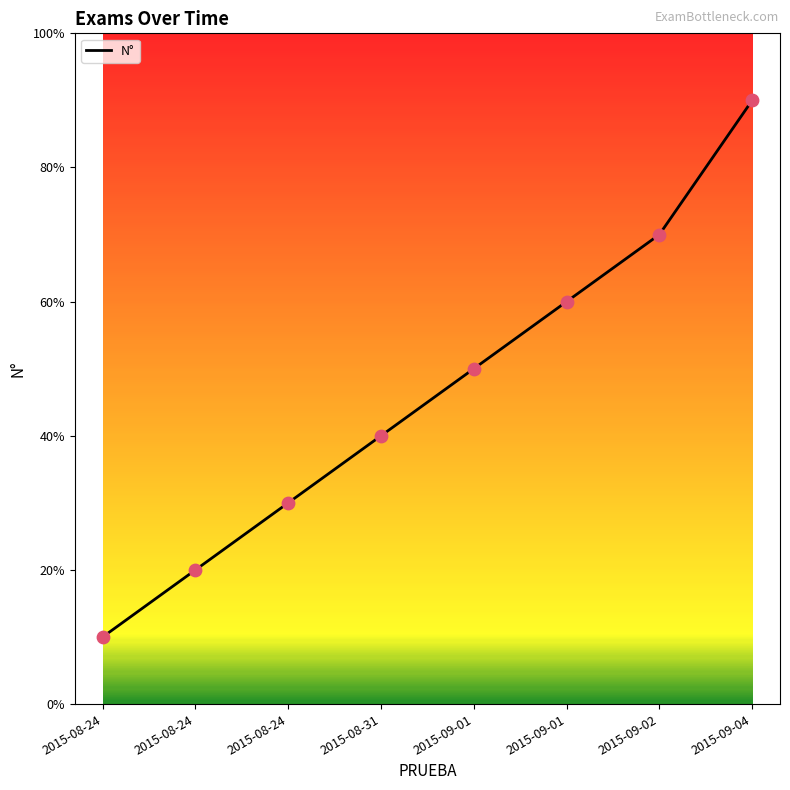

Approximately how many times larger is the value at 2015-08-24 compared to 2015-09-02?

0.1